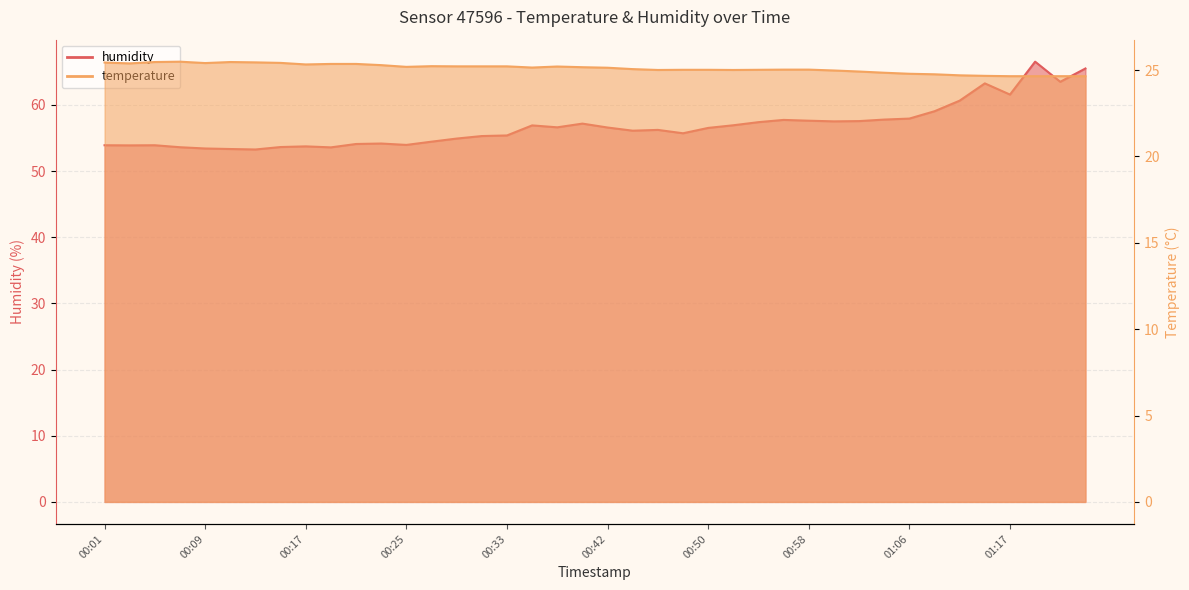

Reading left to right, what are all the values shown in this chart?

humidity: 53.9	53.9	53.9	53.6	53.4	53.3	53.3	53.6	53.7	53.6	54.1	54.2	54.0	54.5	54.9	55.3	55.4	56.9	56.6	57.2	56.6	56.1	56.2	55.7	56.5	56.9	57.4	57.7	57.6	57.5	57.6	57.8	57.9	59.0	60.6	63.3	61.6	66.5	63.5	65.5
temperature: 25.4	25.4	25.5	25.5	25.4	25.5	25.4	25.4	25.3	25.4	25.4	25.3	25.2	25.2	25.2	25.2	25.2	25.1	25.2	25.2	25.1	25.1	25.0	25.0	25.0	25.0	25.0	25.0	25.0	25.0	24.9	24.9	24.8	24.8	24.7	24.7	24.6	24.6	24.6	24.6